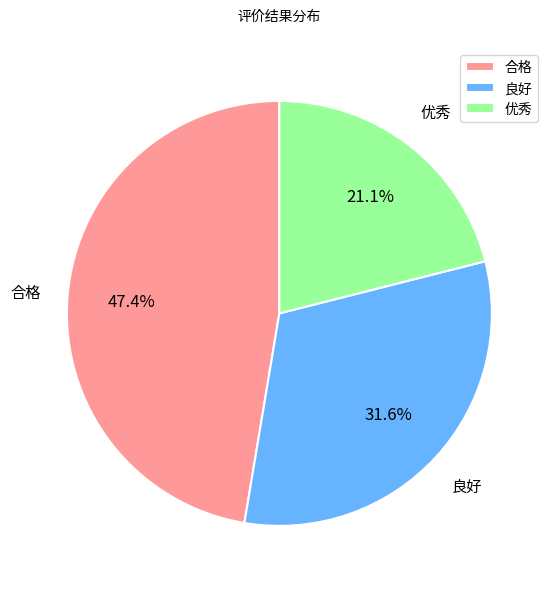

To the nearest percent, what is the difference between the largest and smallest slice percentages?

26%